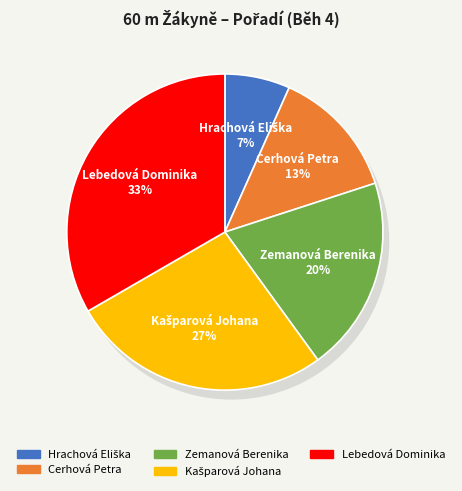

What is the ratio of the value at Lebedová Dominika to the value at Hrachová Eliška?

5.0